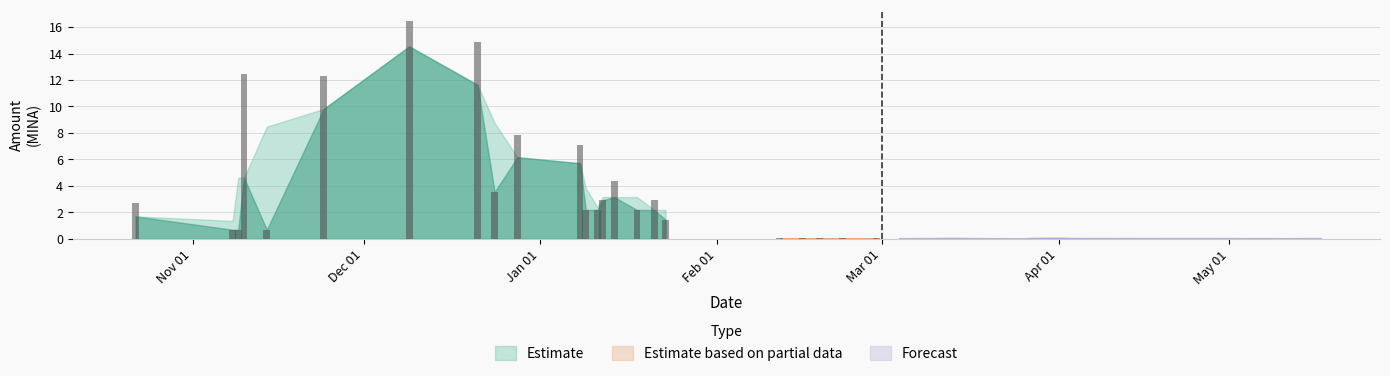

The Fee series shows 0.0 at 2024-04-24. True or false?

True